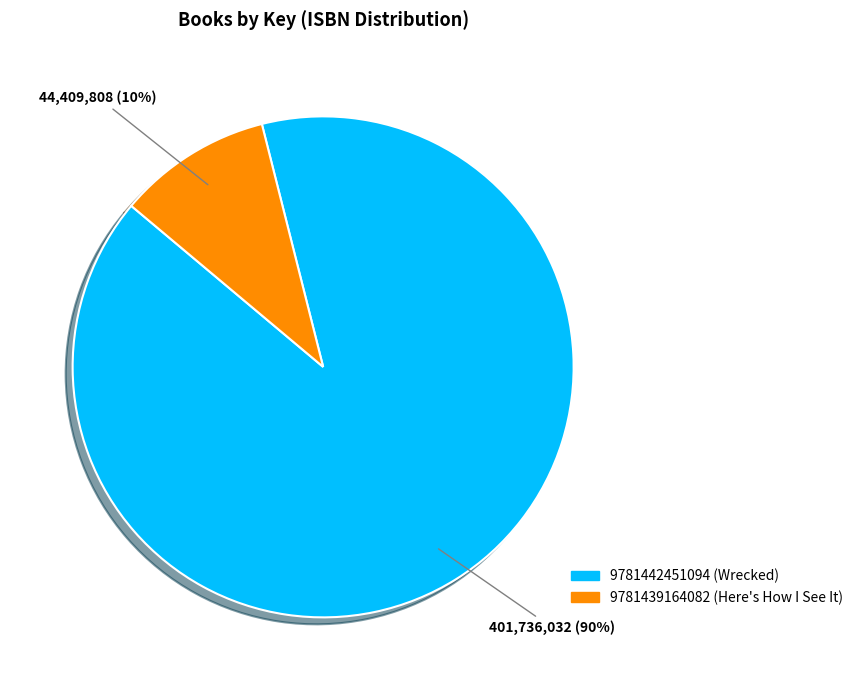

The 9781442451094 (Wrecked) slice represents 90% of the pie. True or false?

True